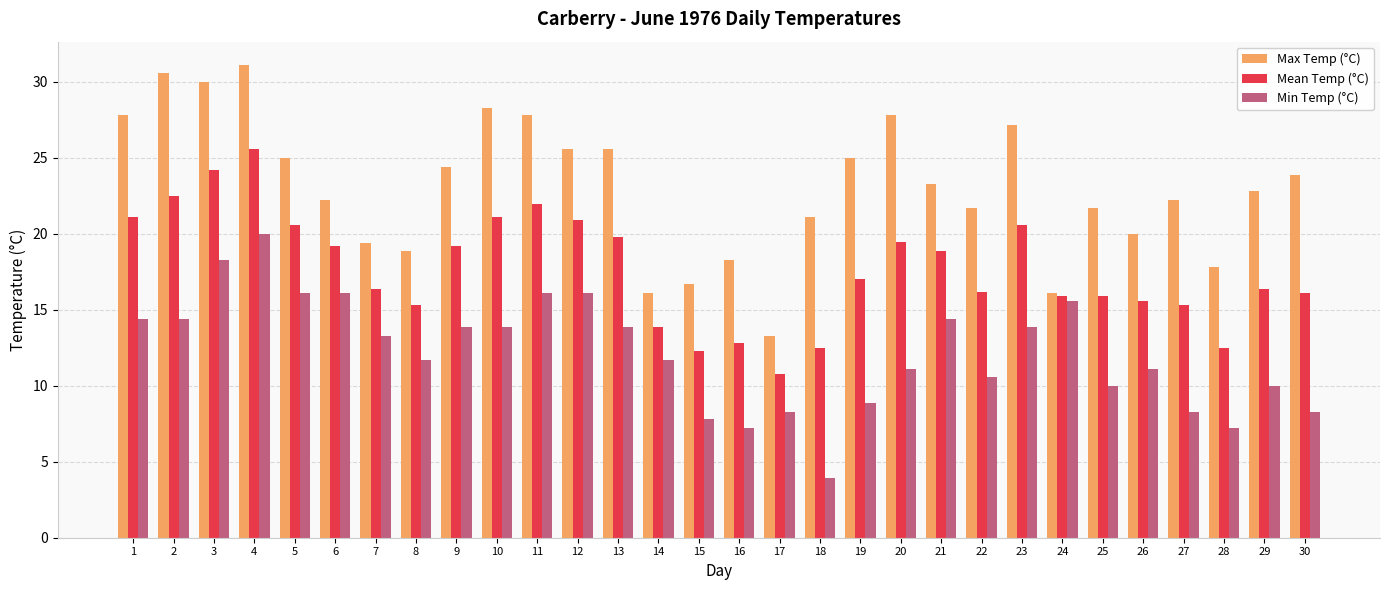

Count the number of data series in this chart.

3